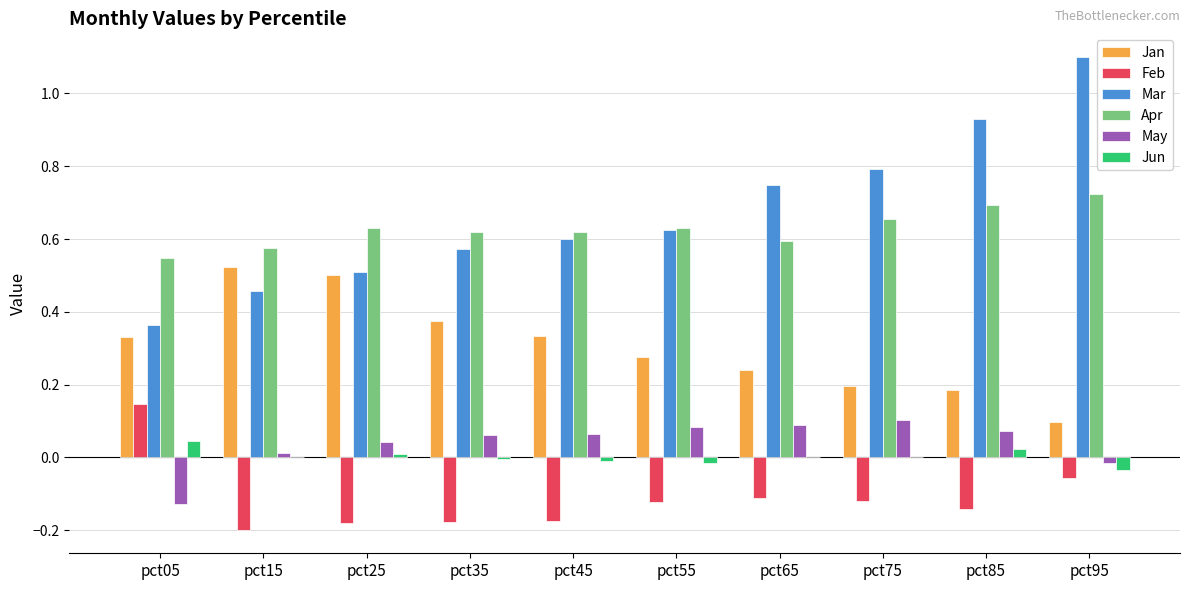

Between pct85 and pct95, which series saw the biggest shift?

Mar